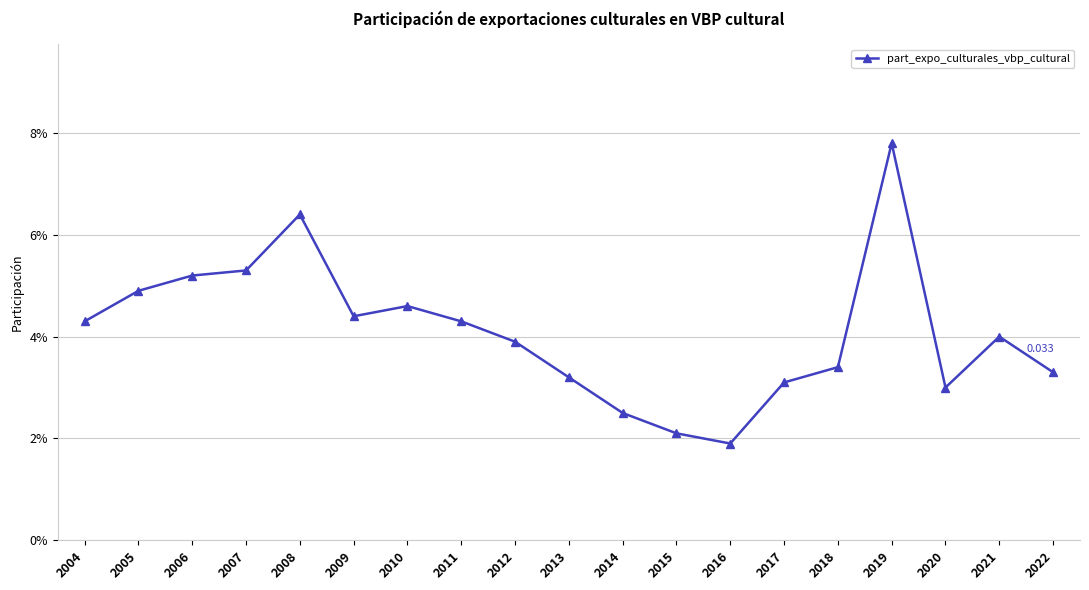

How many points are lower than both their immediate neighbors (excluding endpoints)?

3